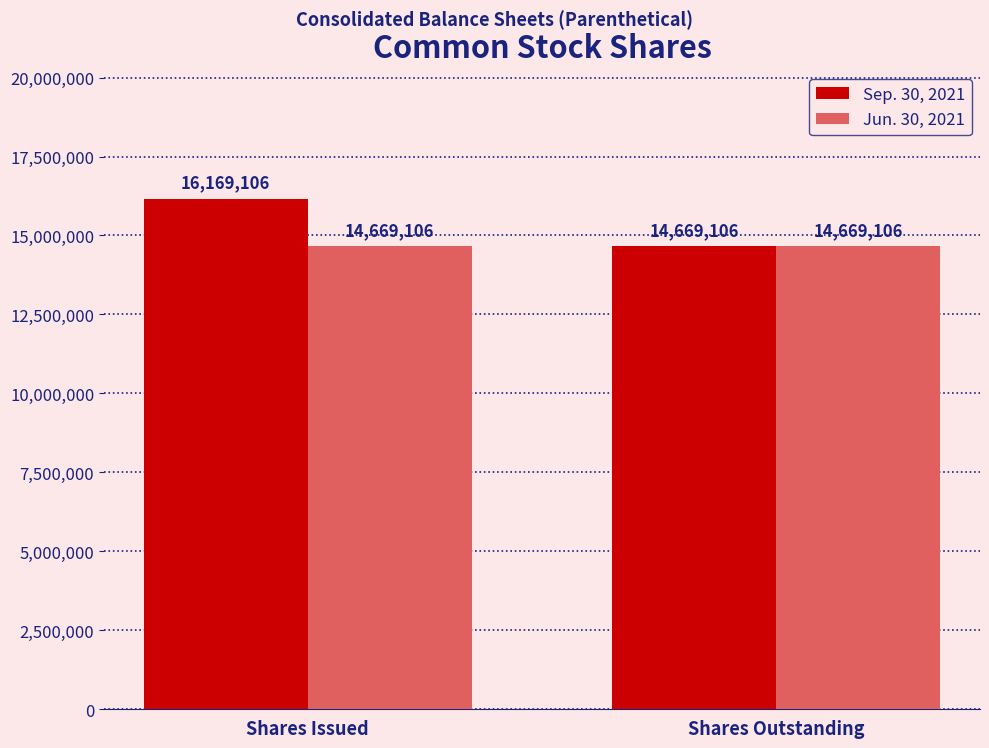

How many categories are shown in the chart?

2